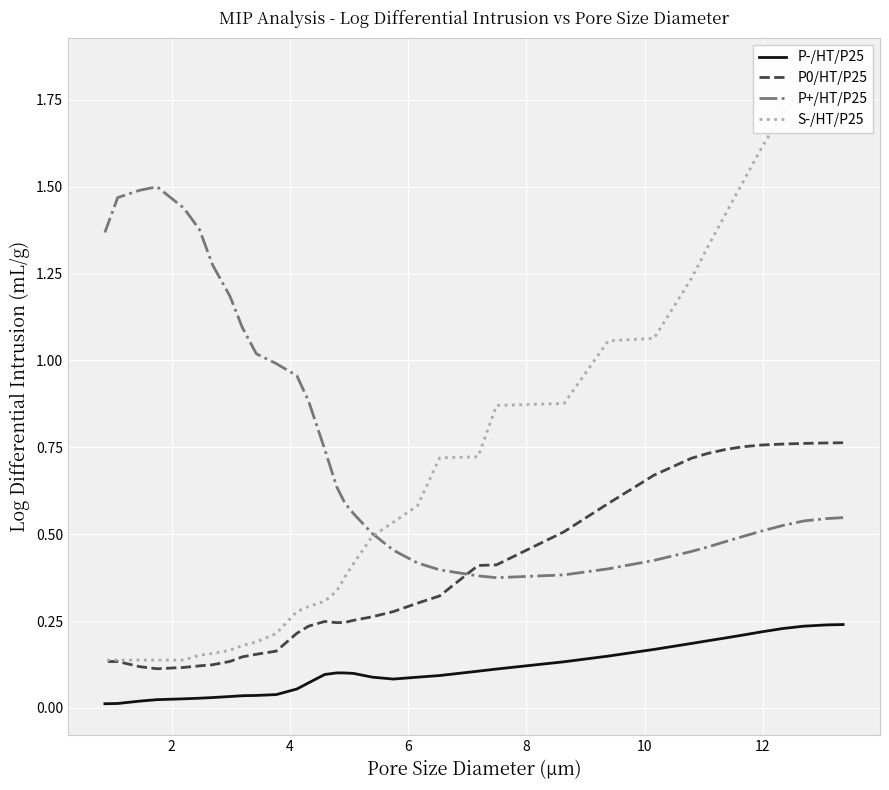

How many times do P+/HT/P25 and P0/HT/P25 cross each other?

1